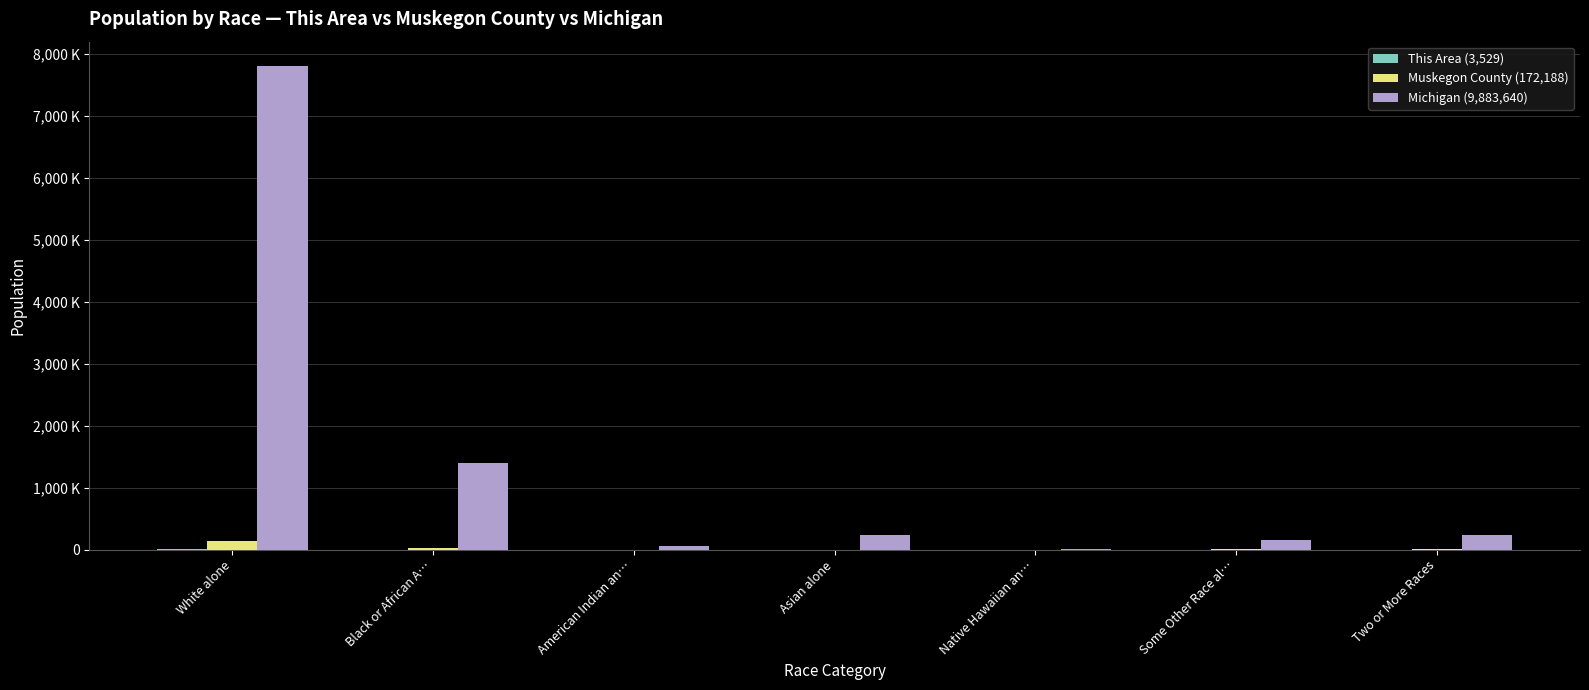

What position from the left is White alone?

1